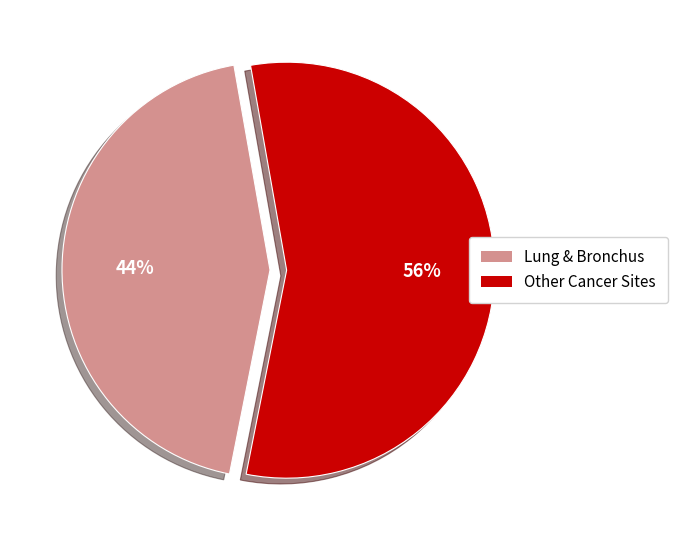

Is there a majority slice in this chart?

Yes